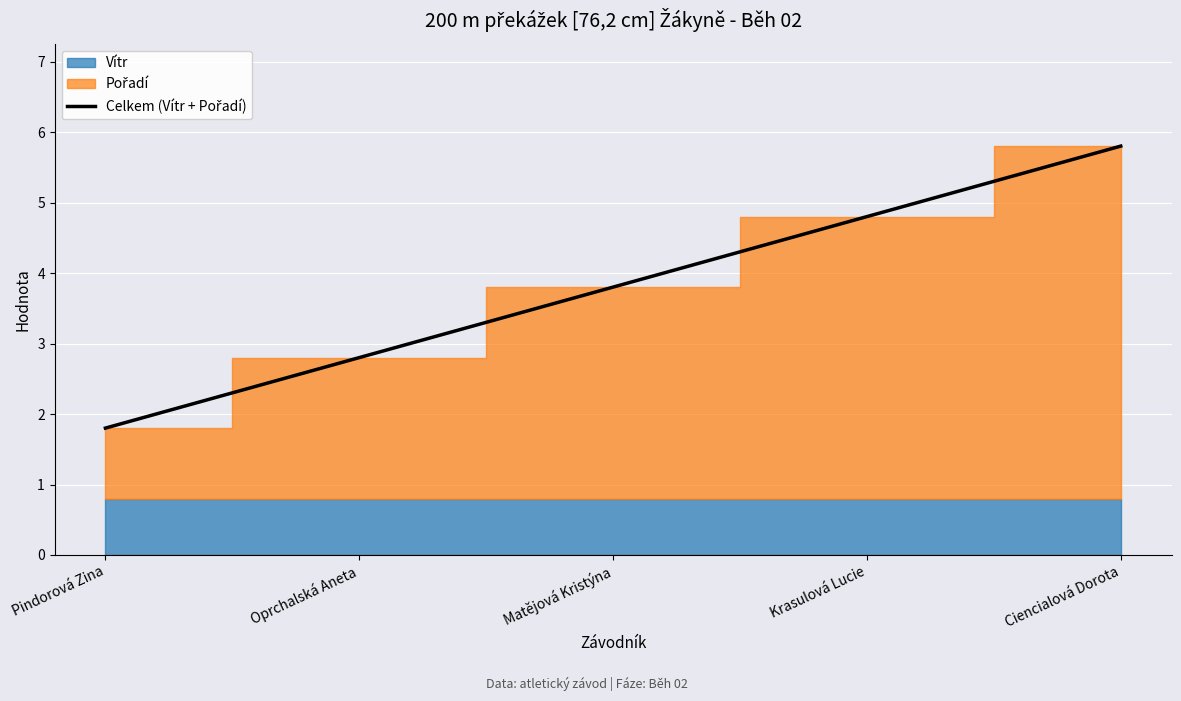

What is the change in value from Oprchalská Aneta to Krasulová Lucie?

+2.0